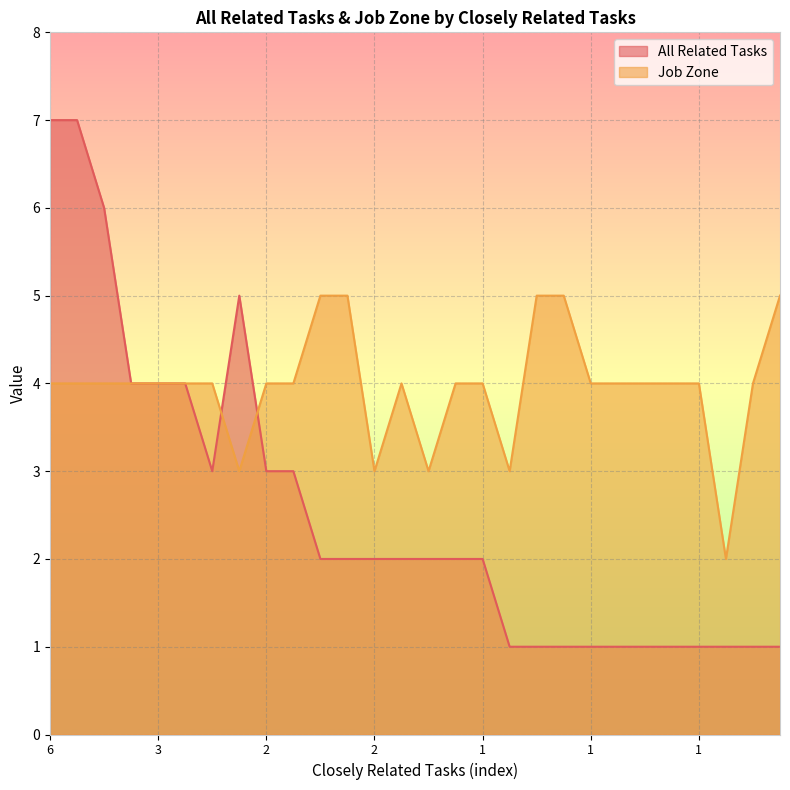

Does the chart display data point markers on the line(s)?

No